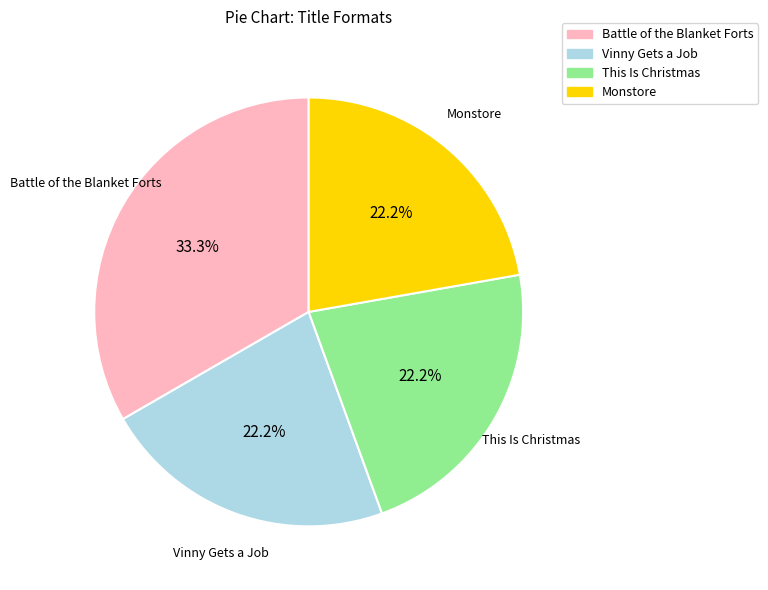

Is it true that Battle of the Blanket Forts is 43% of the pie?

False